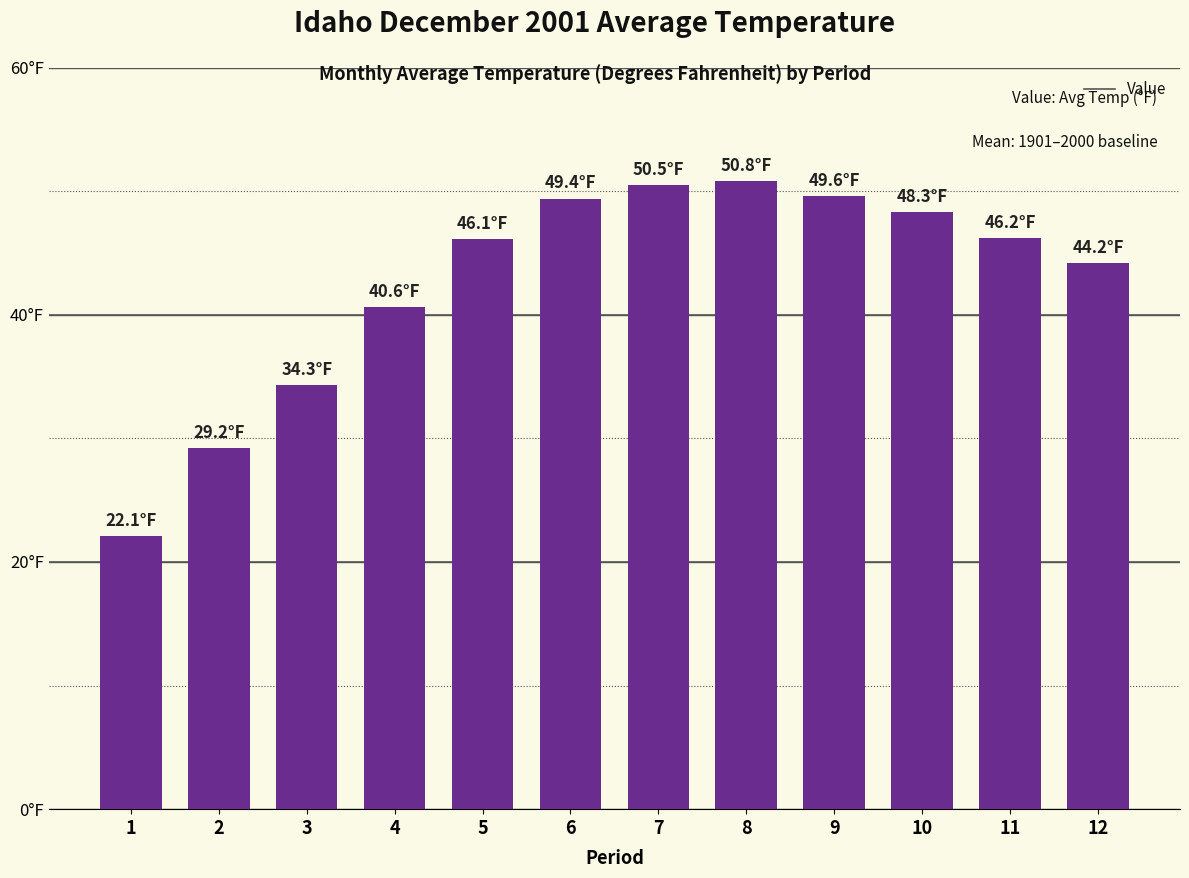

What is the ratio of the value at 1 to the value at 6?

0.4